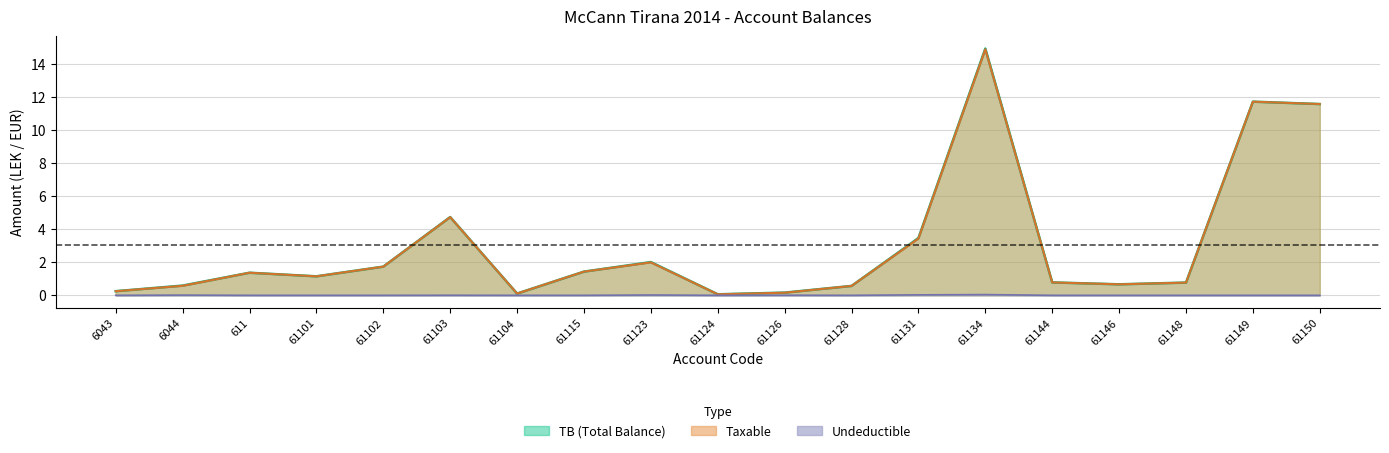

At which category does Taxable reach its first local valley?

61101